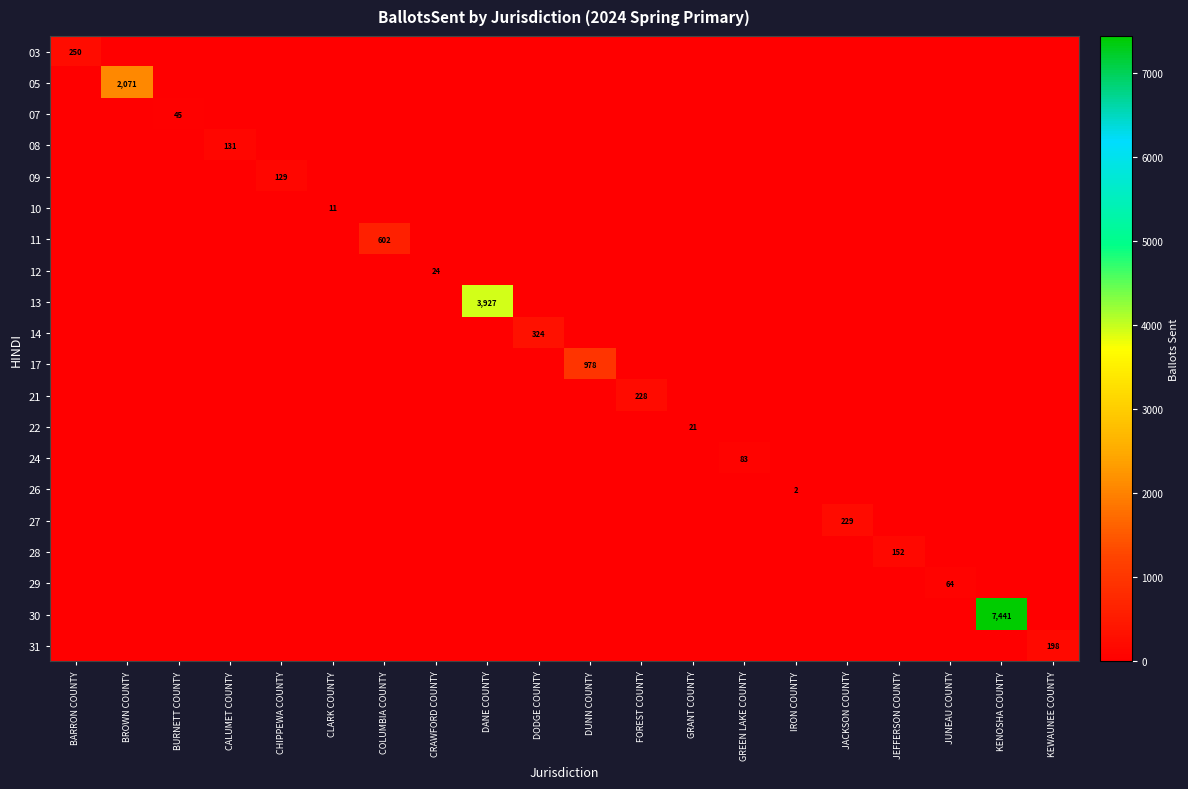

At which category does the chart reach its peak across all series?

KENOSHA COUNTY